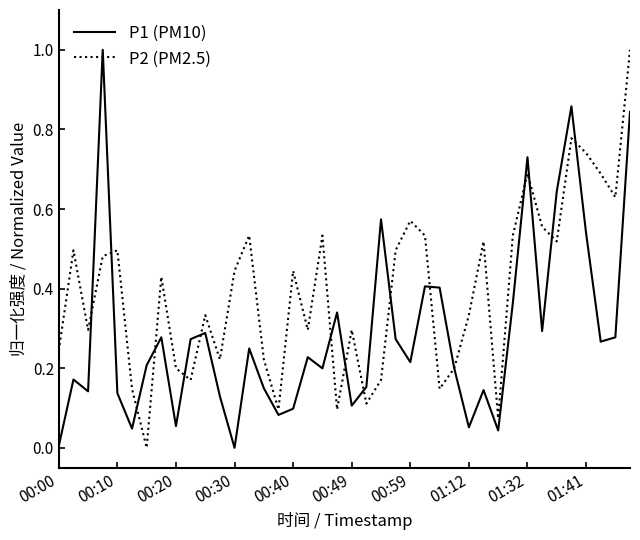

How many values in P2 (PM2.5) are above zero?

39